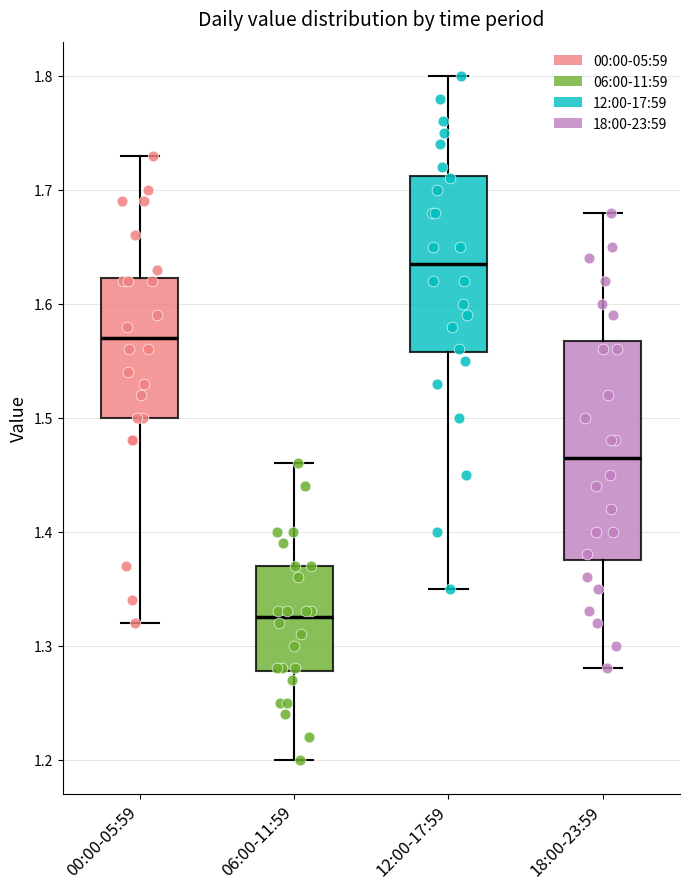

Where does the median line of the box for 06:00-11:59 sit on the y-axis? The values are not printed on the chart, so give them approximately, as read against the axis.

1.33